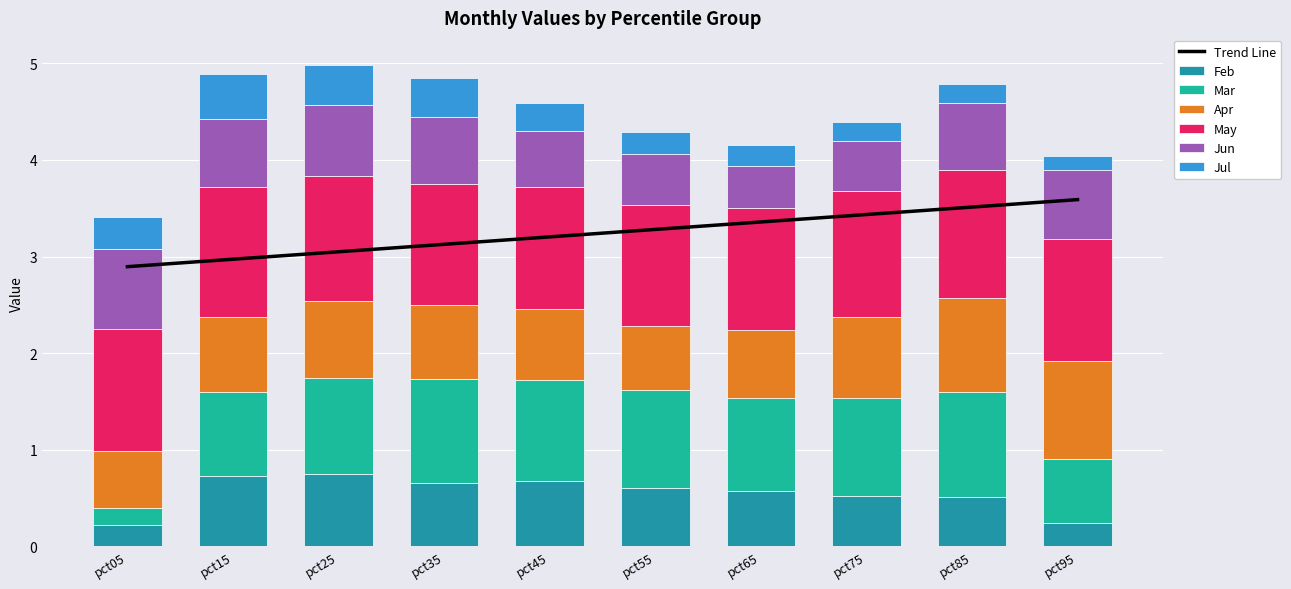

Reading left to right, transcribe all the data shown in this chart.

Feb: 0.2	0.7	0.7	0.7	0.7	0.6	0.6	0.5	0.5	0.2
Mar: 0.2	0.9	1.0	1.1	1.0	1.0	1.0	1.0	1.1	0.7
Apr: 0.6	0.8	0.8	0.8	0.7	0.7	0.7	0.8	1.0	1.0
May: 1.3	1.3	1.3	1.3	1.3	1.3	1.3	1.3	1.3	1.3
Jun: 0.8	0.7	0.7	0.7	0.6	0.5	0.4	0.5	0.7	0.7
Jul: 0.3	0.5	0.4	0.4	0.3	0.2	0.2	0.2	0.2	0.1